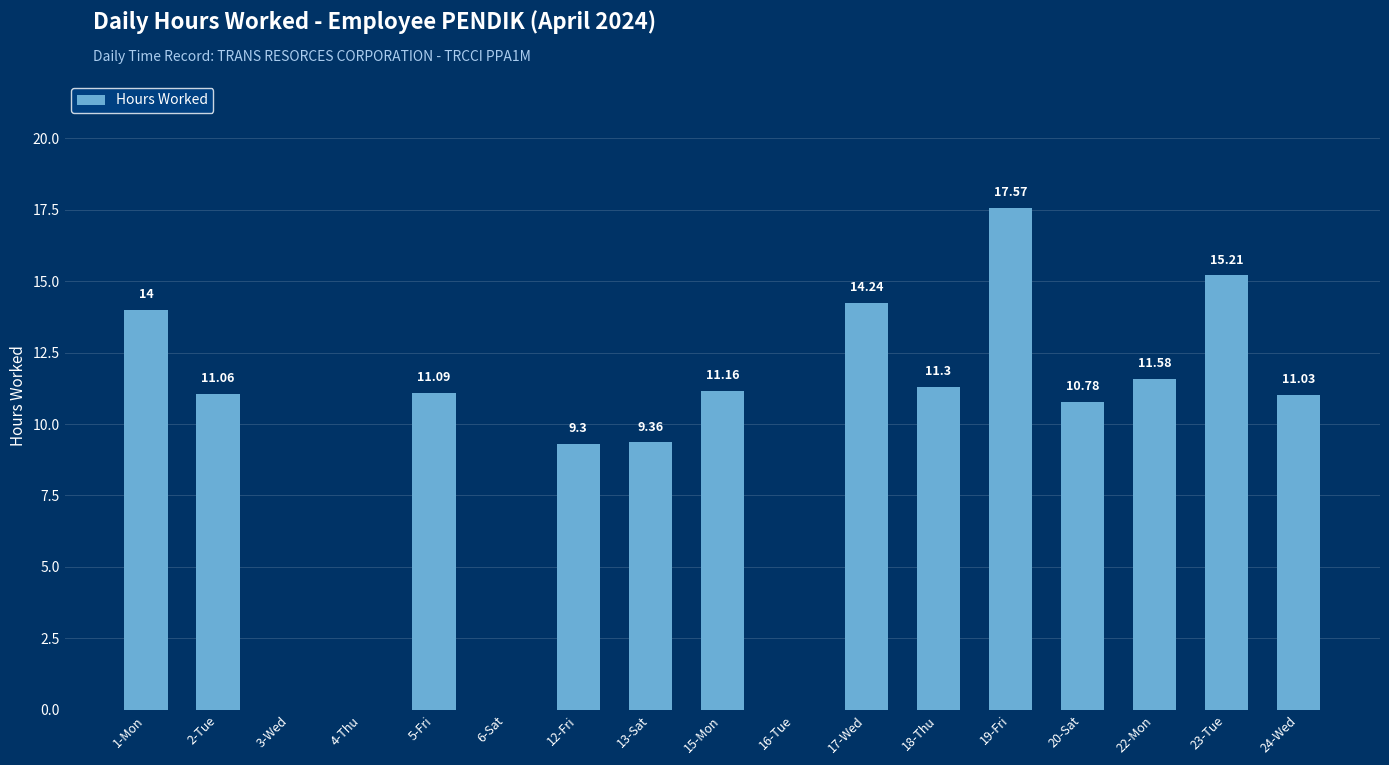

The value at 19-Fri is 30.3. True or false?

False